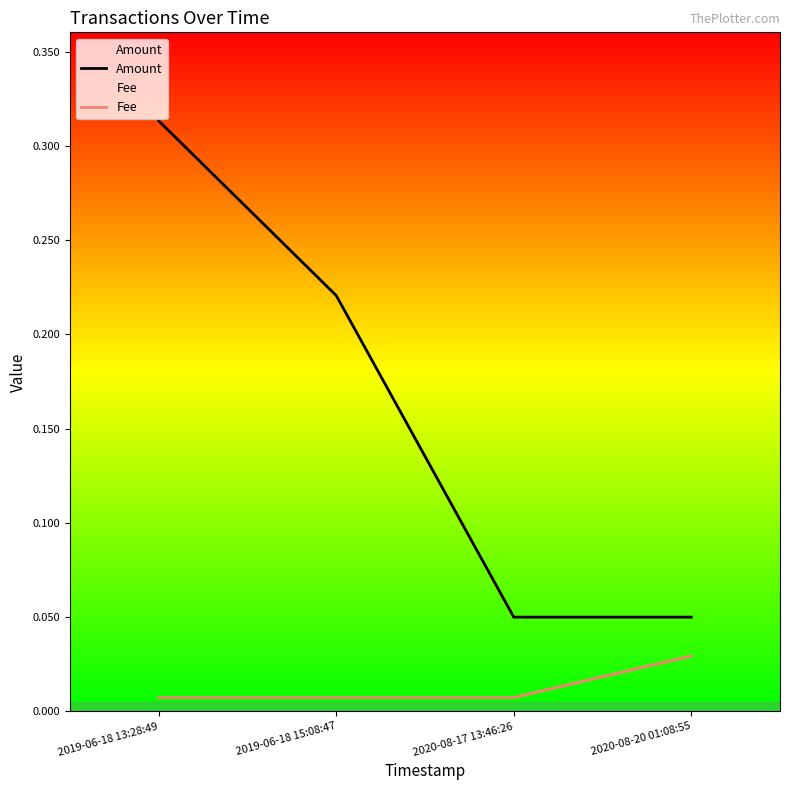

The Fee series shows 0.0 at 2020-08-17 13:46:26. True or false?

False